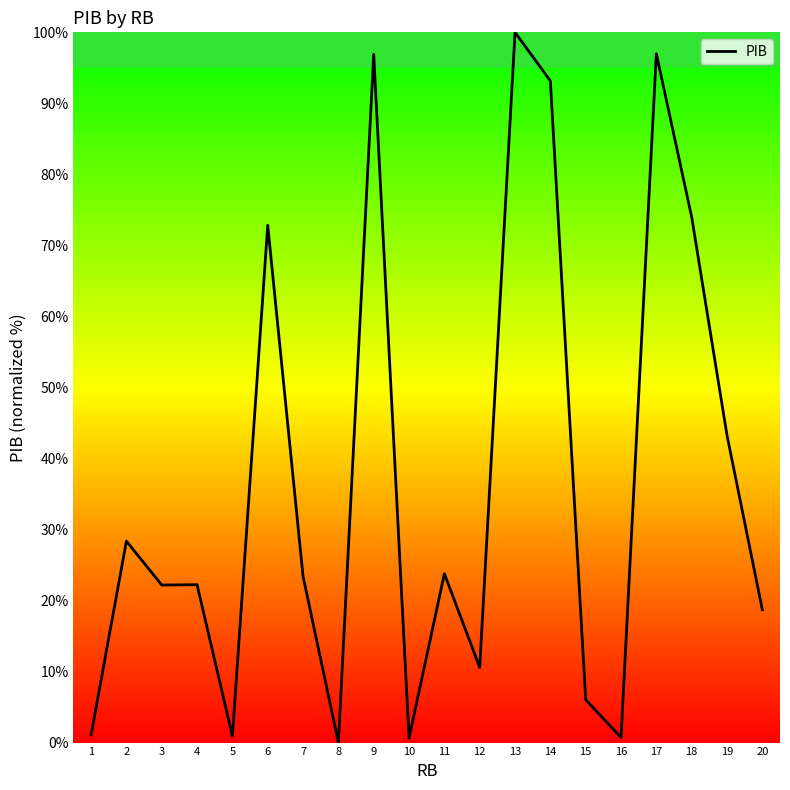

Approximately how many times larger is the value at 19 compared to 6?

0.6